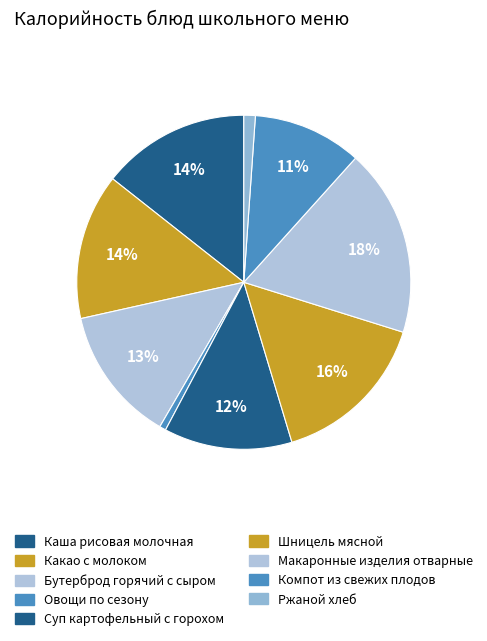

To the nearest percent, what is the difference between the Шницель мясной and Ржаной хлеб slice percentages?

14%